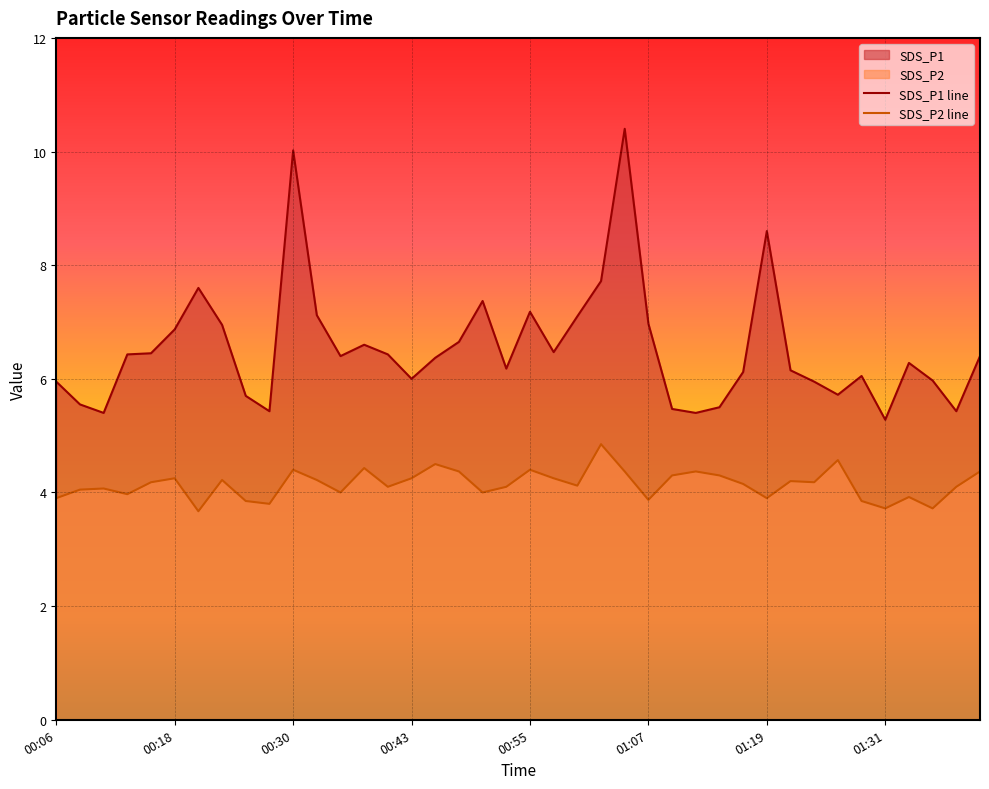

What is the total value across all series at 00:13?

10.4